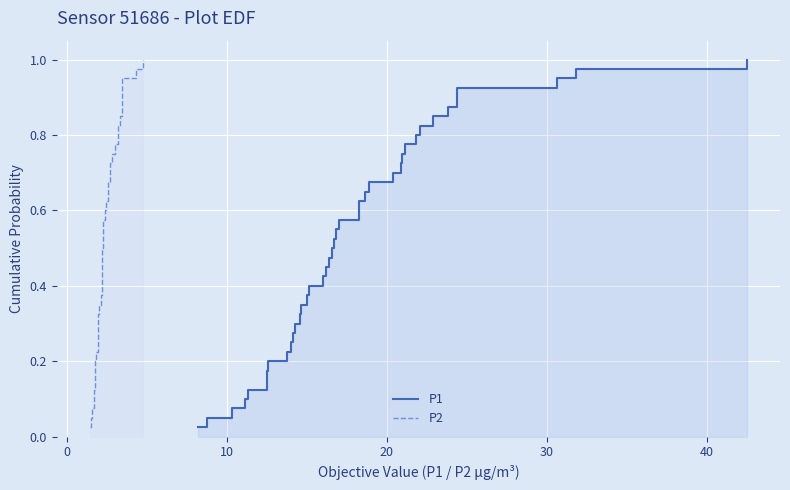

True or false: P1 and P2 intersect in this chart.

False